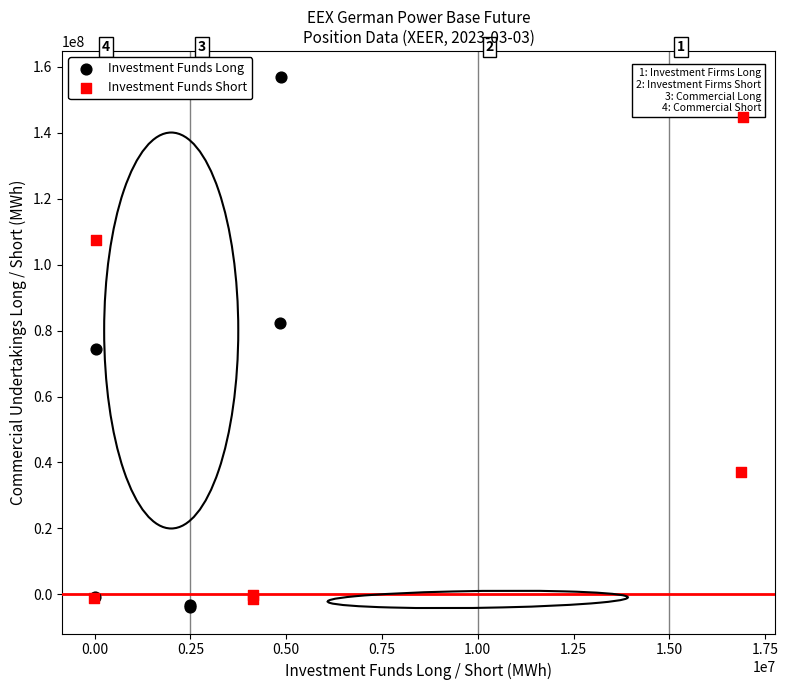

What are all the series names shown in the legend?

Investment Funds Long, Investment Funds Short